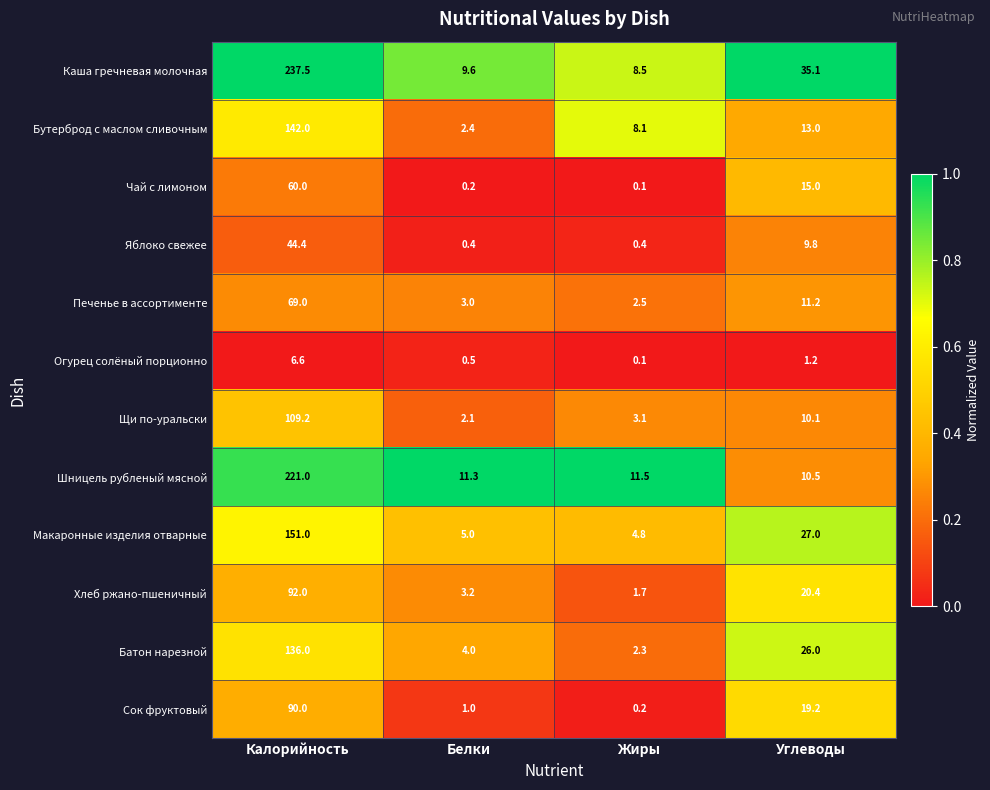

What is the sum of the Каша гречневая молочная values at Жиры and Белки?

18.1